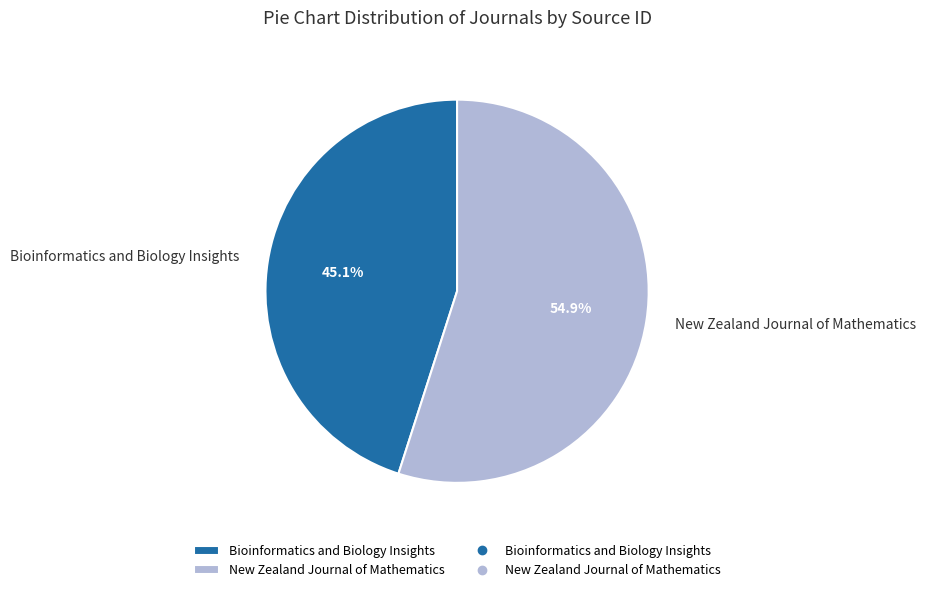

Count the number of slices in the pie.

2